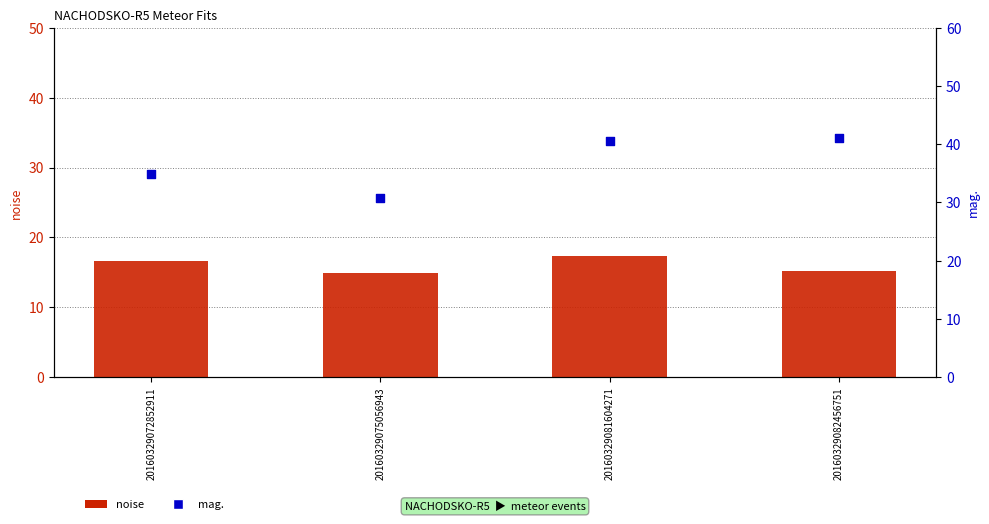

Which series reaches the minimum Y coordinate?

noise